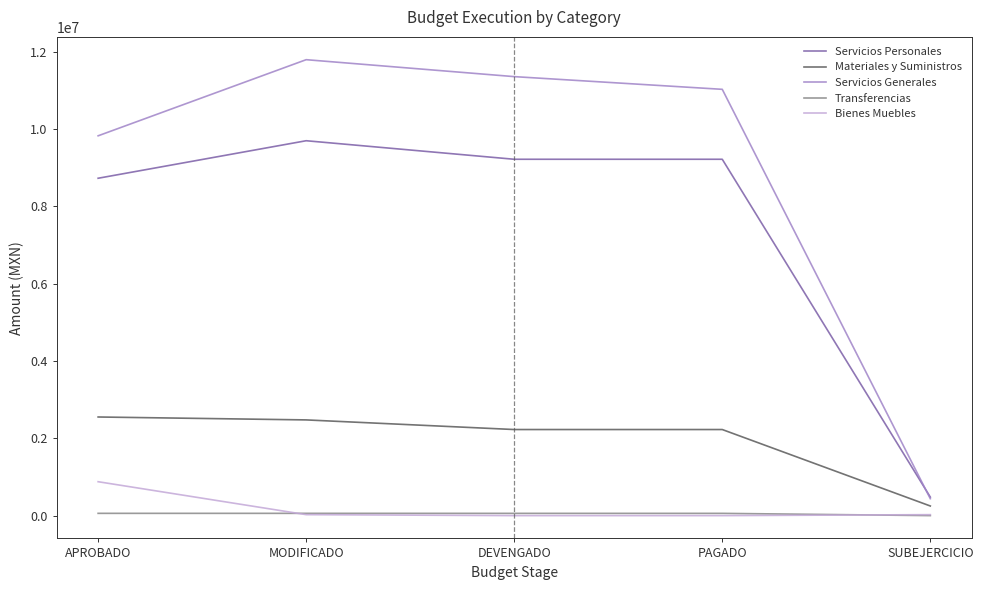

What value does the Materiales y Suministros series have at DEVENGADO?

2227046.4